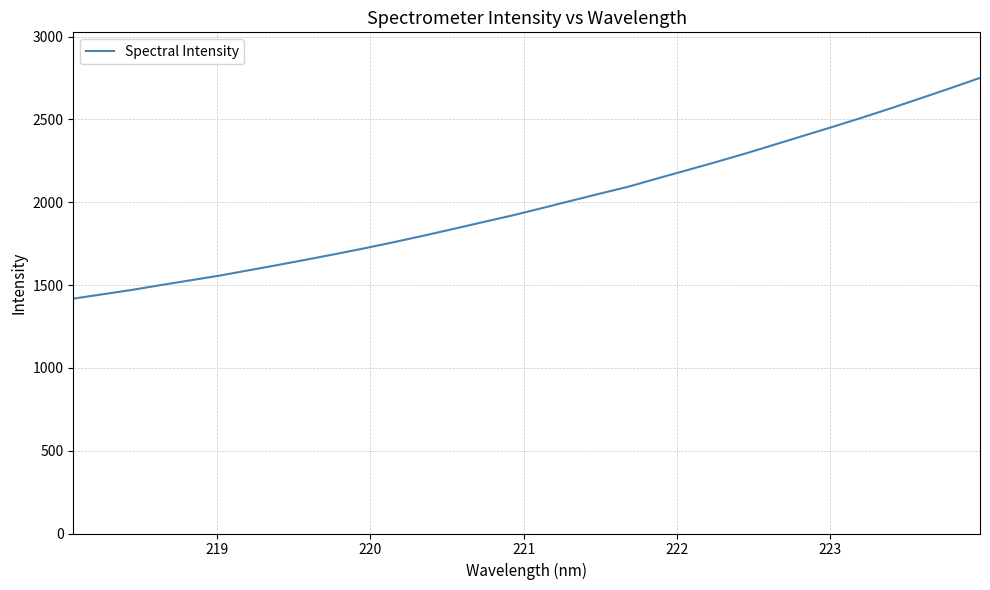

True or false: the data has more than 1 interior local peaks.

False